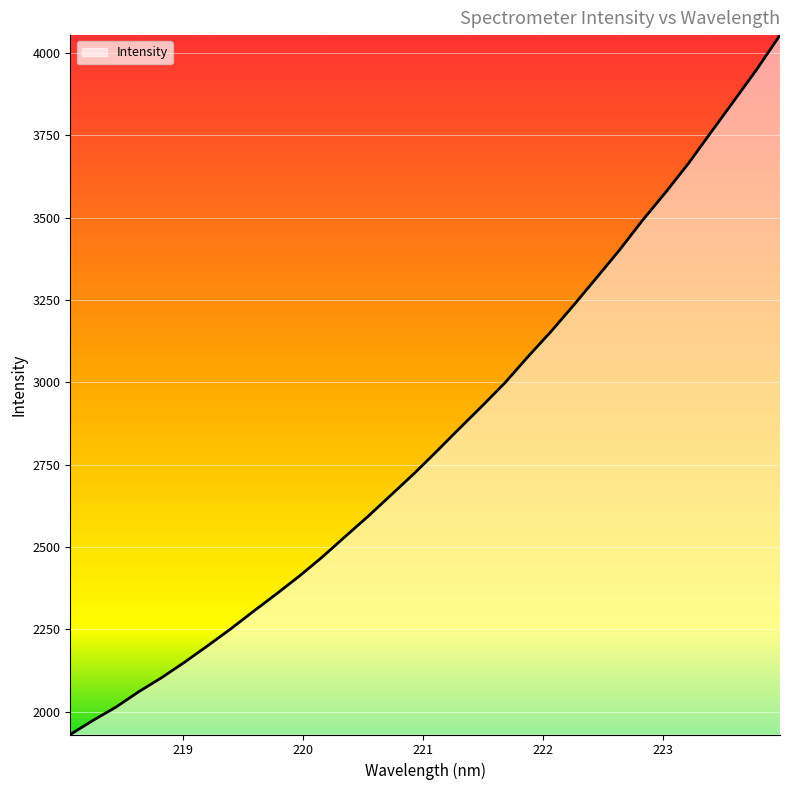

True or false: the data has more than 2 interior local peaks.

False